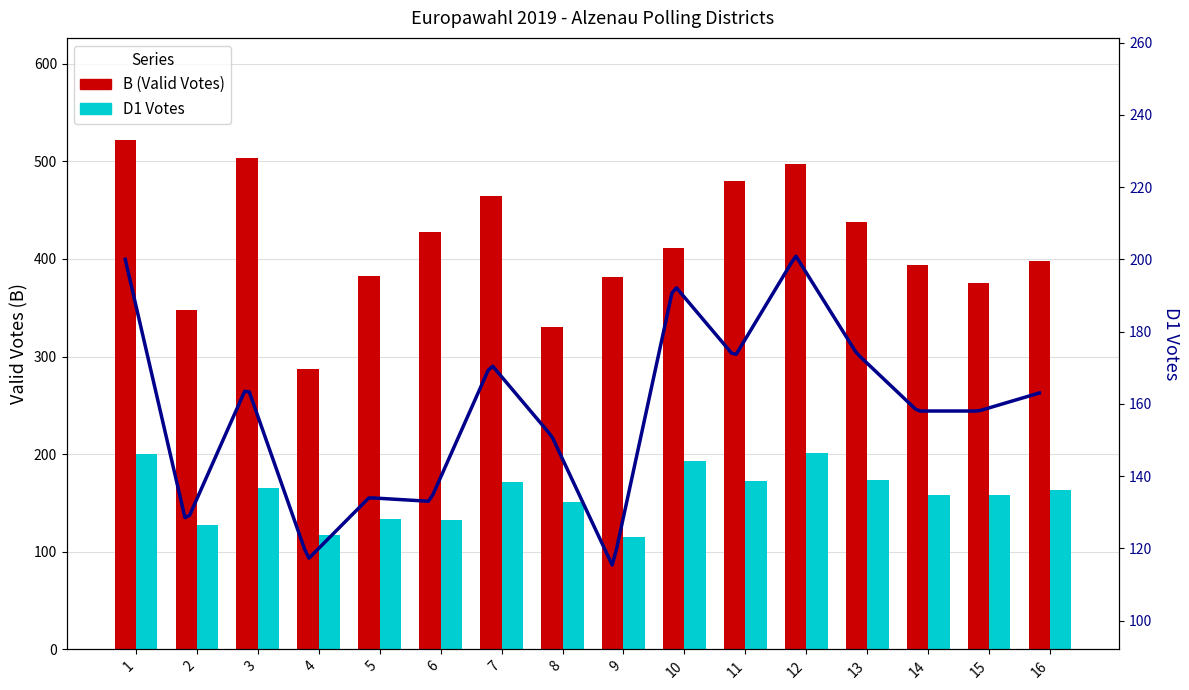

True or false: B has a value of 383 at 5.

True